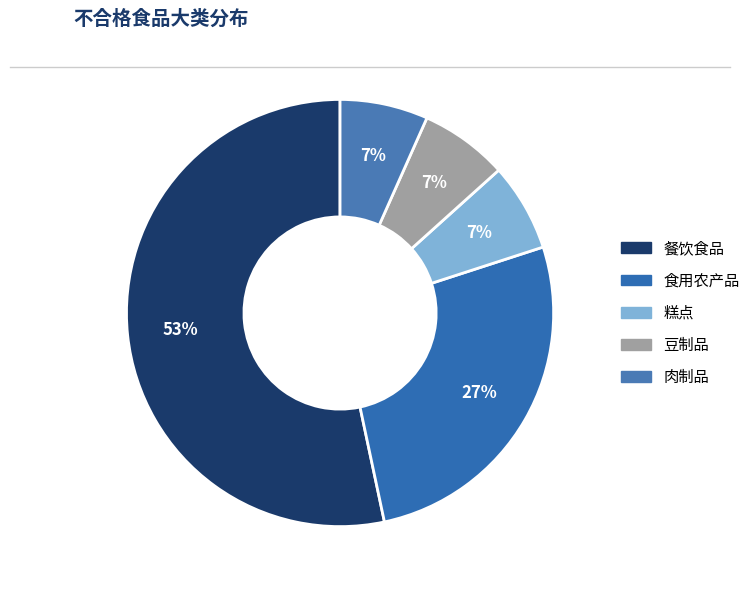

Does 餐饮食品 account for over 50% of the chart?

Yes